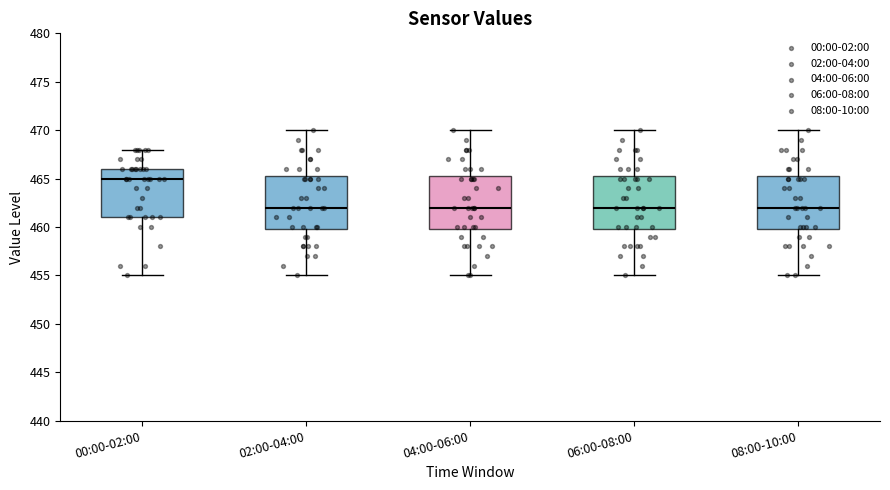

Reading left to right, transcribe this box plot: for each box, give where its median line is, the range the box spans, and where its two whiskers end, as read against the y-axis. The values are not printed on the chart, so give them approximately, as read against the axis.

00:00-02:00: median 465.0, box 461.0 to 466.0, whiskers 455.0 to 468.0
02:00-04:00: median 462.0, box 460.0 to 465.5, whiskers 455.0 to 470.0
04:00-06:00: median 462.0, box 460.0 to 465.5, whiskers 455.0 to 470.0
06:00-08:00: median 462.0, box 460.0 to 465.5, whiskers 455.0 to 470.0
08:00-10:00: median 462.0, box 460.0 to 465.5, whiskers 455.0 to 470.0